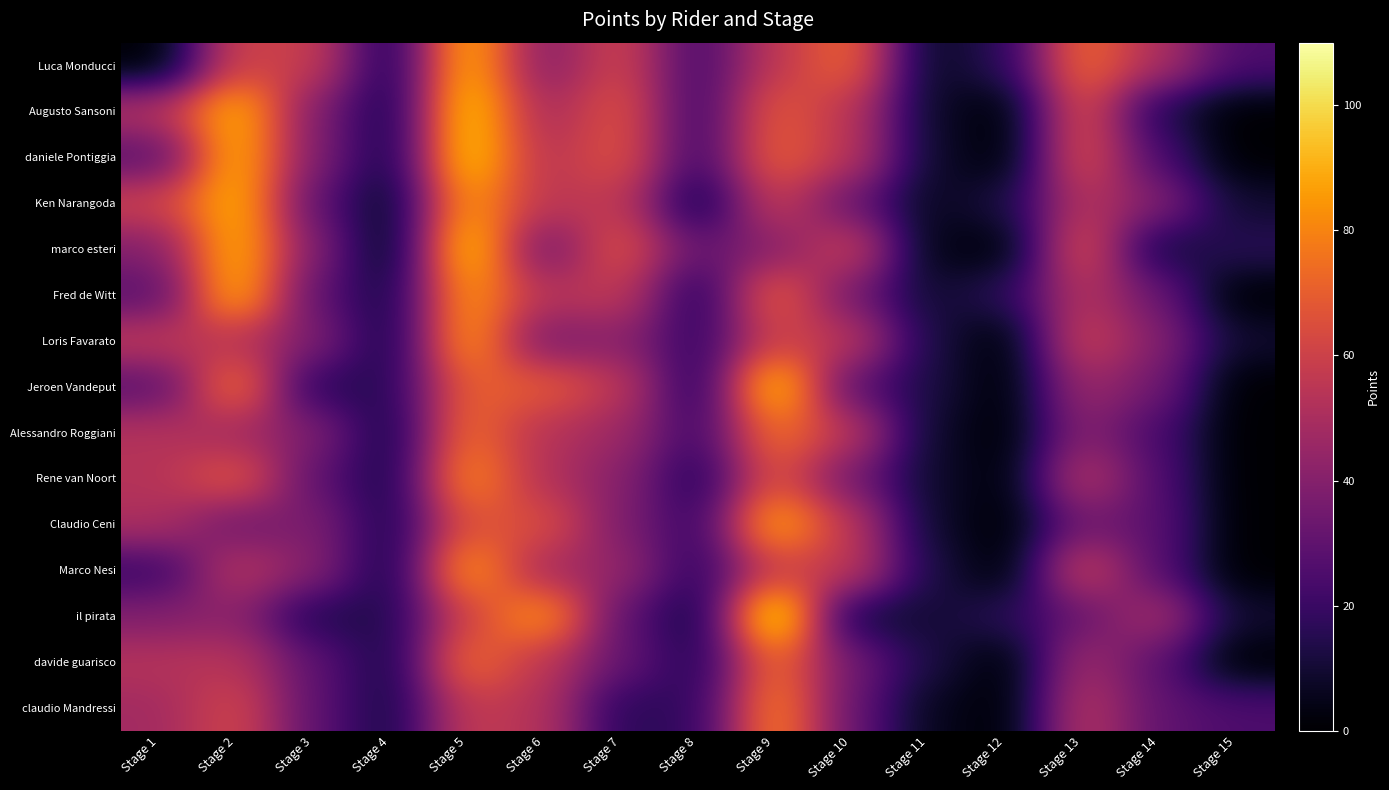

List the series in order of their peak value, highest first.

il pirata, Augusto Sansoni, daniele Pontiggia, marco esteri, Jeroen Vandeput, Luca Monducci, Ken Narangoda, Fred de Witt, Claudio Ceni, Loris Favarato, Marco Nesi, Rene van Noort, claudio Mandressi, Alessandro Roggiani, davide guarisco